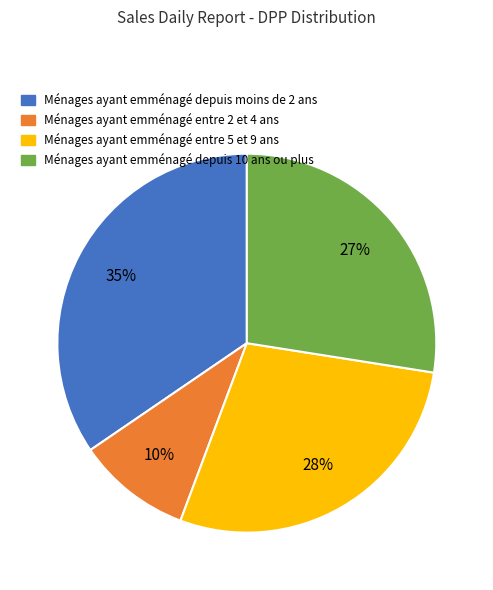

To the nearest percent, what is the average slice percentage?

25%